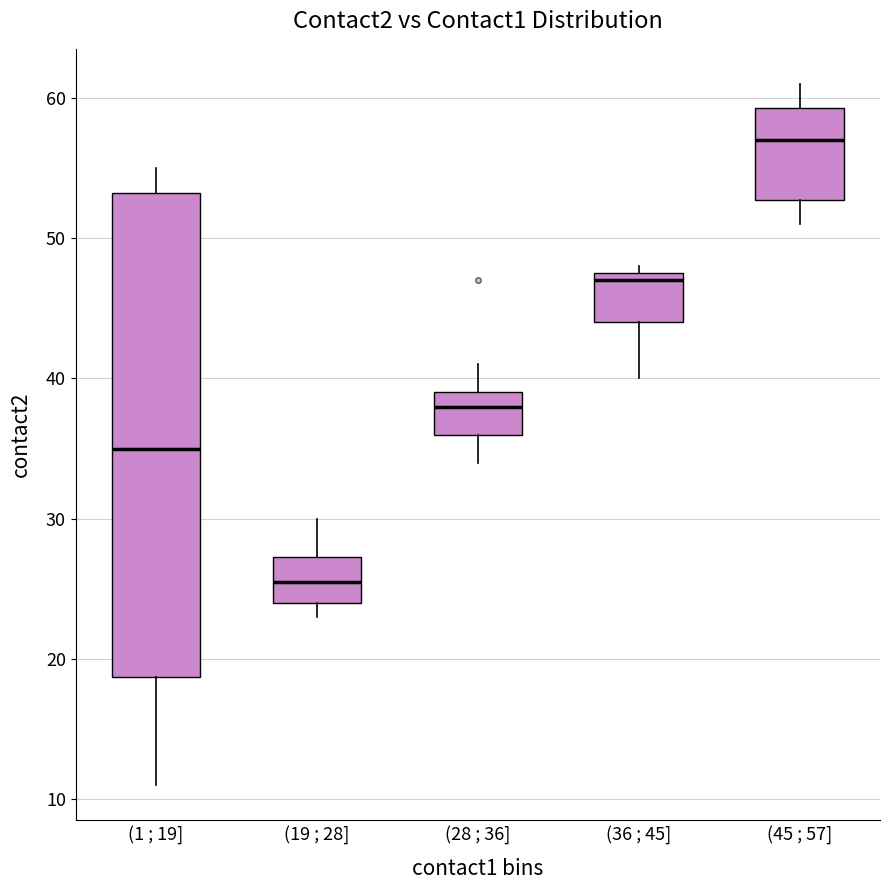

Where is the upper edge of the box for (19 ; 28] on the y-axis? The values are not printed on the chart, so give them approximately, as read against the axis.

27